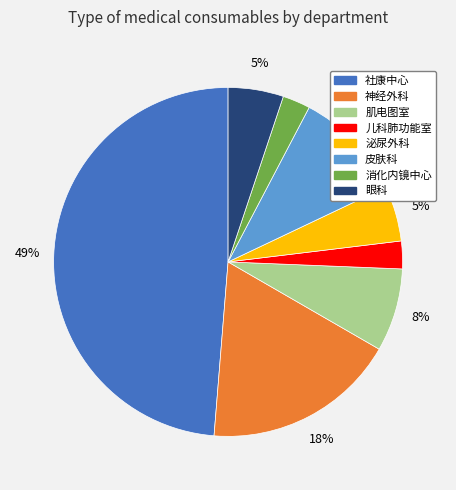

Is it true that 社康中心 is 58% of the pie?

False